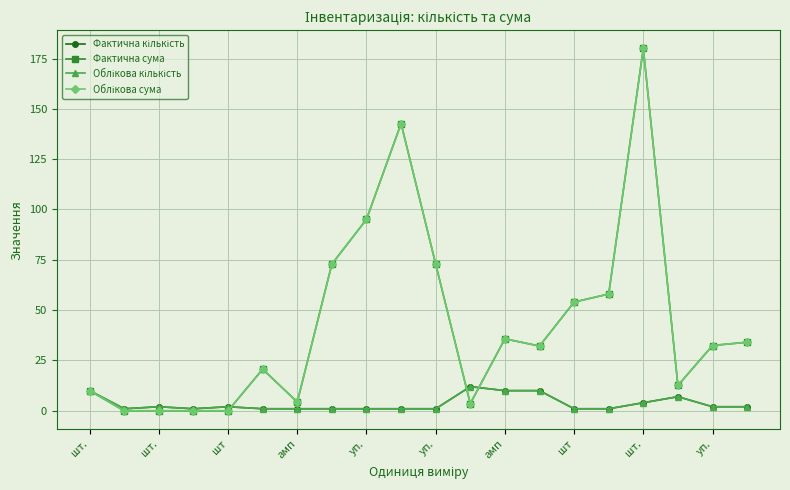

In Фактична кількість, how many points are lower than both neighbors (excluding endpoints)?

2